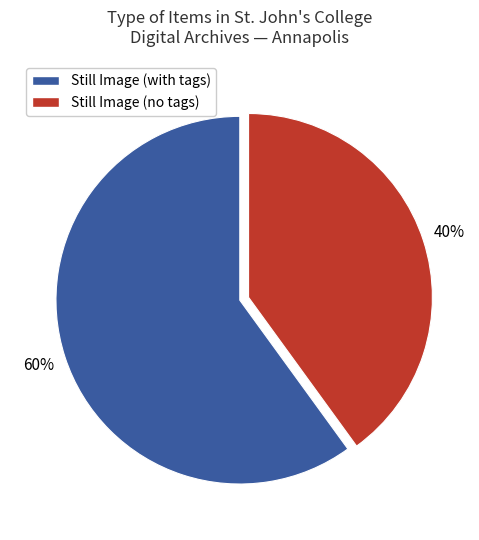

To the nearest percent, what is the difference between the Still Image (with tags) and Still Image (no tags) slice percentages?

20%